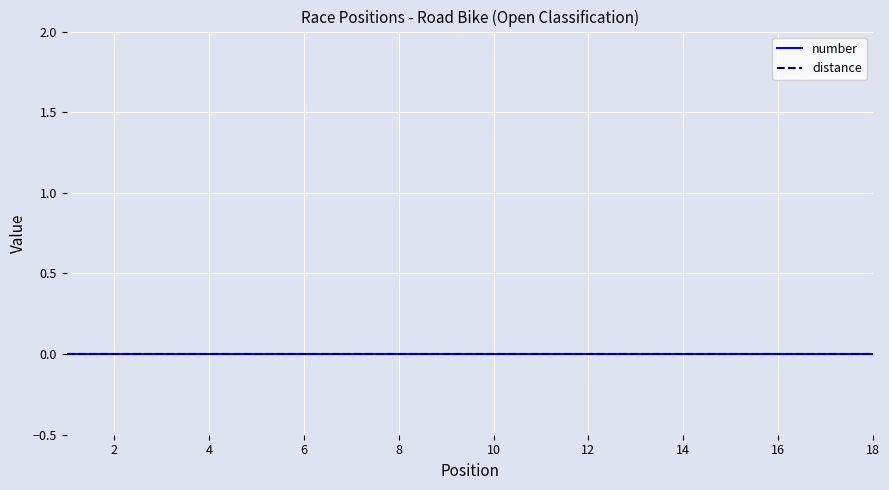

What is the lowest value of the position series?

1